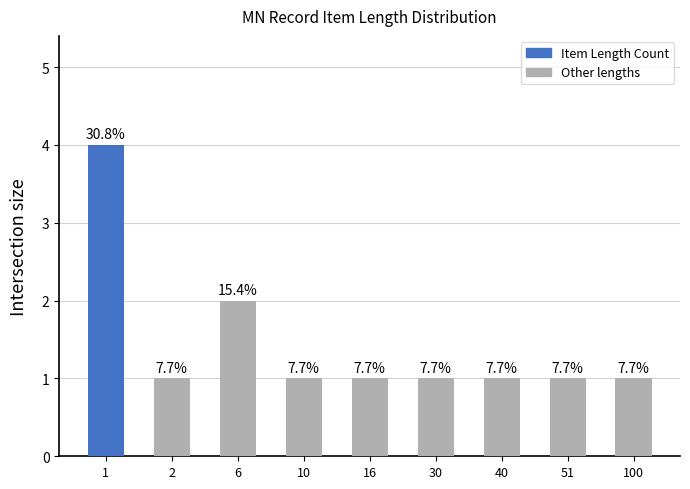

How many bars are there in total?

9